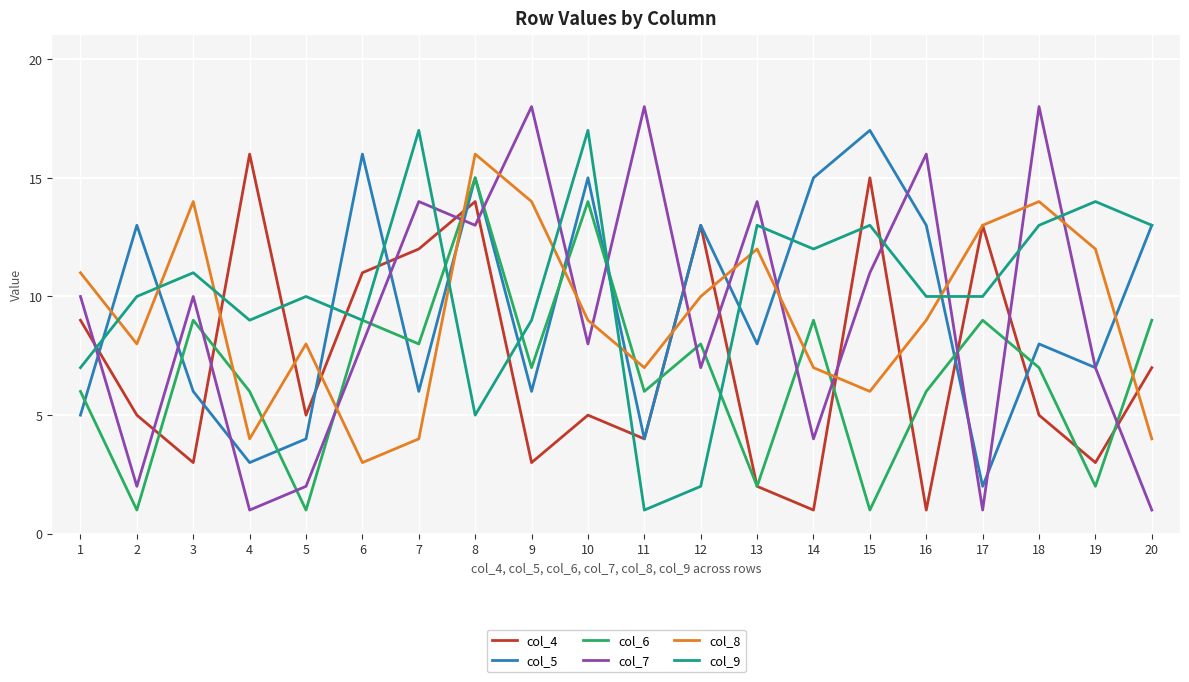

What are all the series names shown in the legend?

col_4, col_5, col_6, col_7, col_8, col_9